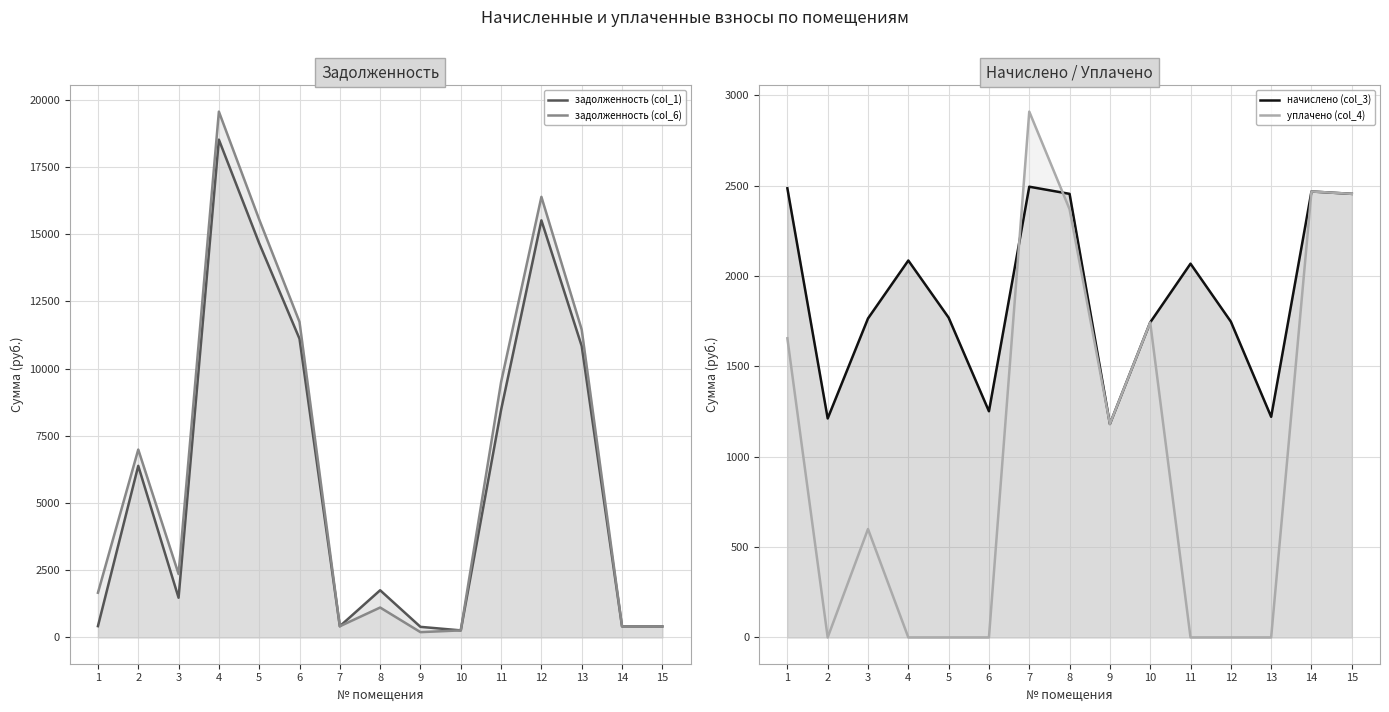

Reading left to right, transcribe all the data shown in this chart.

задолженность (col_1): 1=419.9	2=6383.2	3=1476.8	4=18517.8	5=14662.6	6=11110.7	7=416.7	8=1755.1	9=393.8	10=262.3	11=8464.6	12=15516.1	13=10838.0	14=411.4	15=409.2
задолженность (col_6): 1=1662.8	2=6989.3	3=2359.6	4=19560.9	5=15547.6	6=11736.5	7=415.8	8=1112.6	9=196.9	10=262.3	11=9499.0	12=16390.1	13=11448.5	14=411.4	15=409.2
начислено (col_3): 1=2485.9	2=1212.2	3=1765.6	4=2086.2	5=1770.0	6=1251.7	7=2494.7	8=2455.1	9=1181.5	10=1743.6	11=2068.6	12=1748.0	13=1221.0	14=2468.3	15=2455.1
уплачено (col_4): 1=1655.5	2=0.0	3=600.0	4=0.0	5=0.0	6=0.0	7=2910.2	8=2370.0	9=1181.5	10=1743.6	11=0.0	12=0.0	13=0.0	14=2468.3	15=2455.1